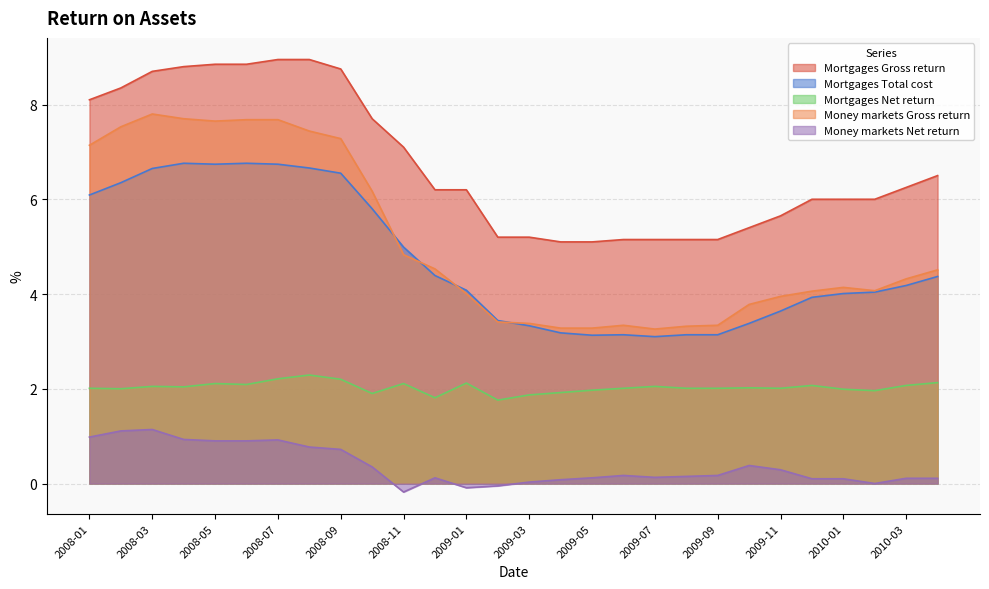

True or false: Mortgages Gross return and Money markets Gross return cross at least once.

False